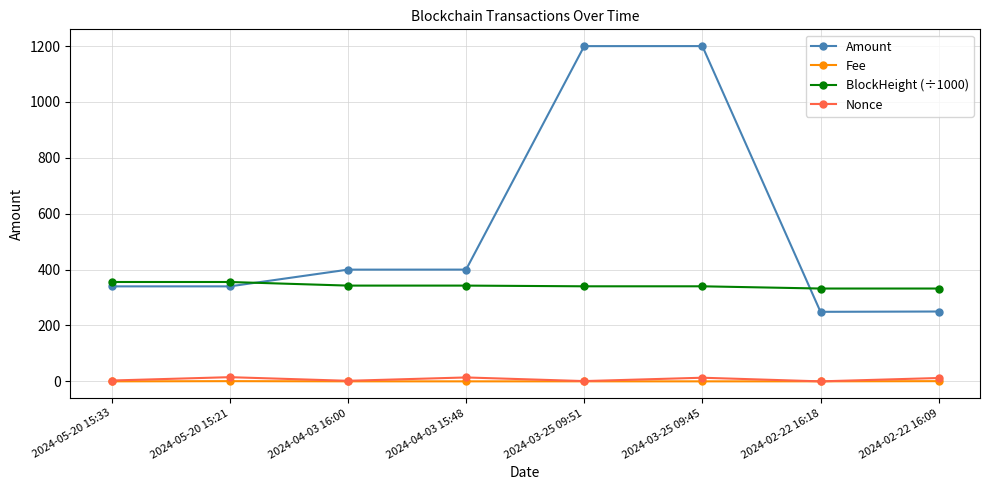

True or false: Fee and BlockHeight (÷1000) cross at least once.

False